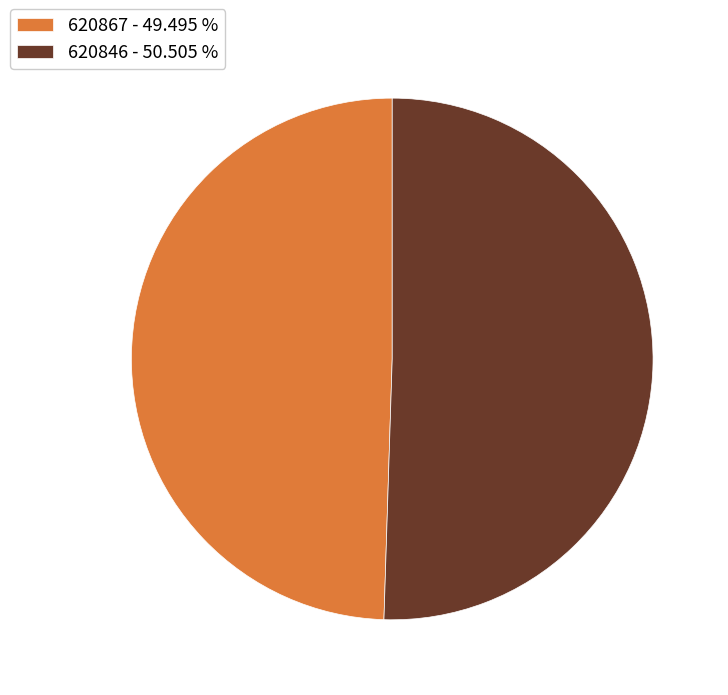

Does any single category account for the majority?

Yes